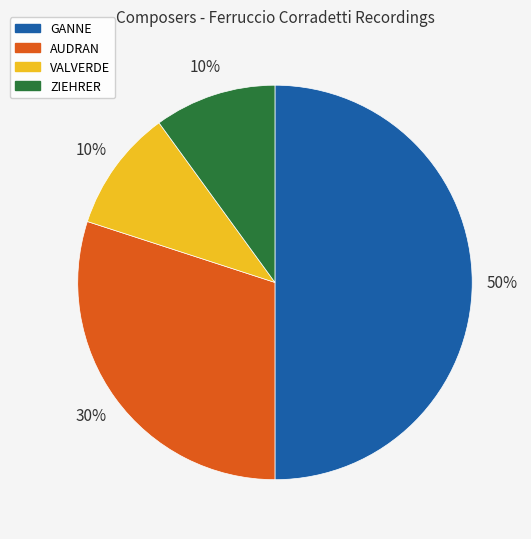

What is the largest slice in the pie chart?

GANNE